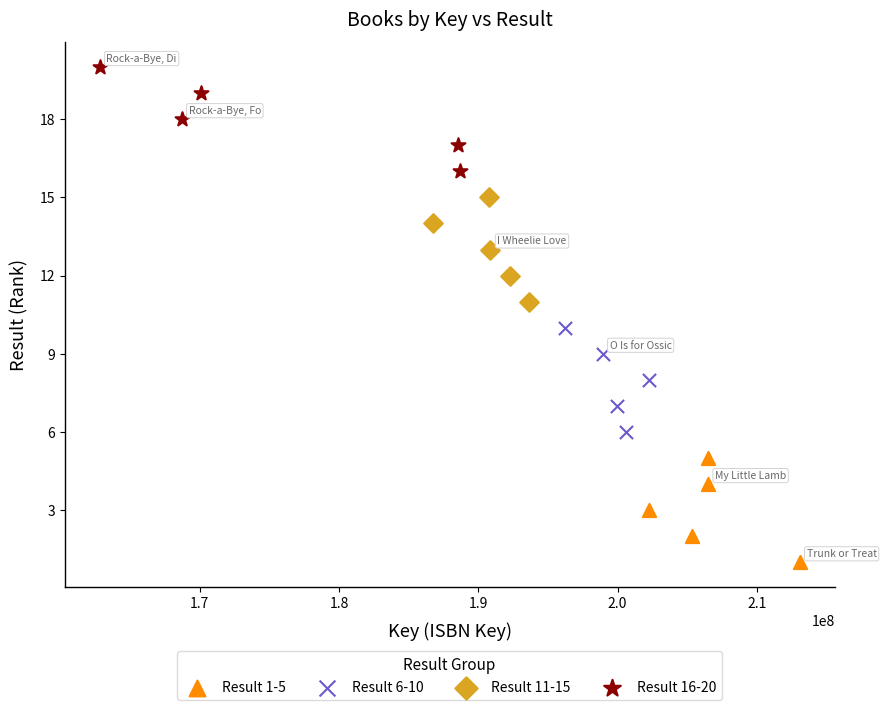

Which series contains the lowest Y value?

Result 1-5